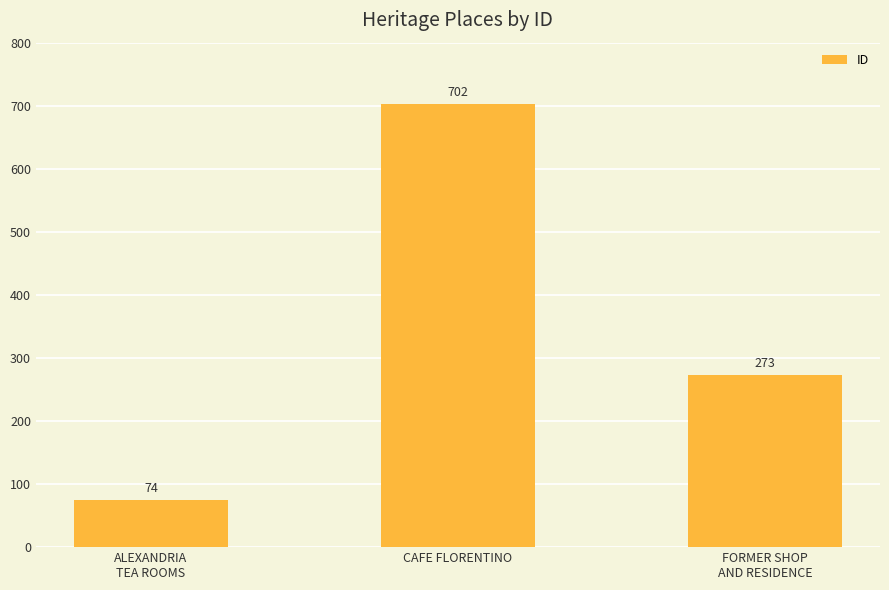

What is the maximum value shown in the chart?

702